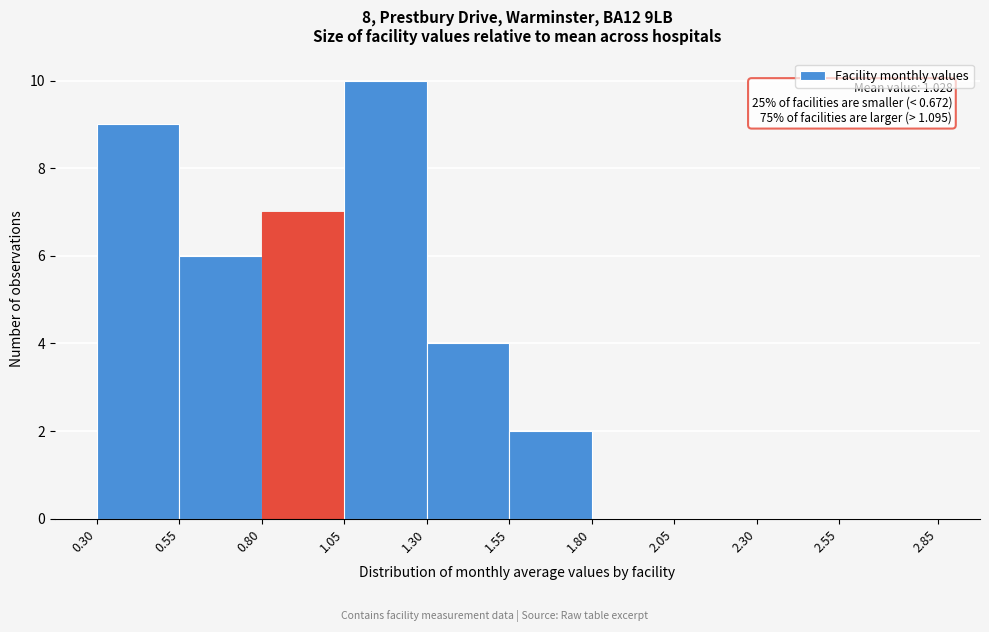

Which range on the x-axis has the tallest bar?

1.05 to 1.30